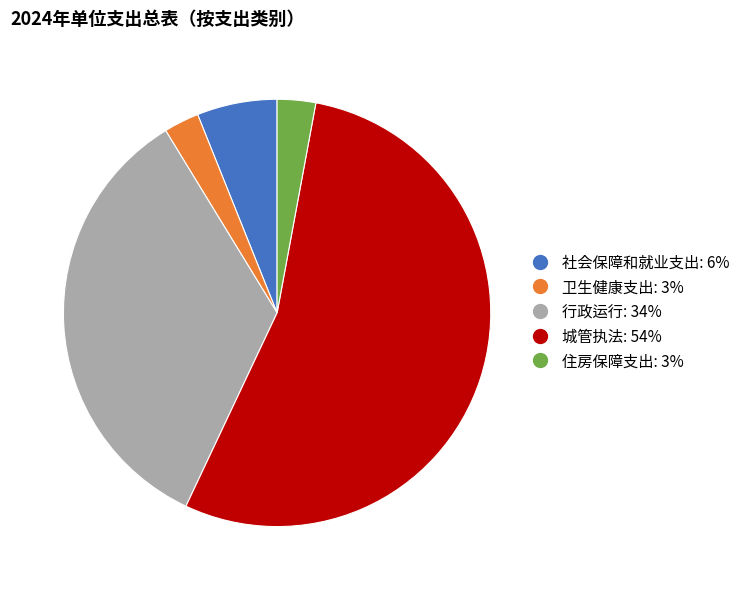

How many segments does this pie chart have?

5